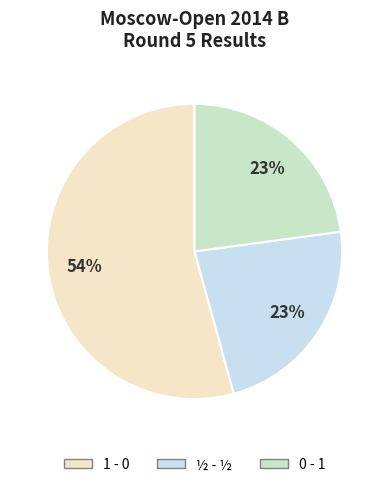

How many slices are in this pie chart?

3